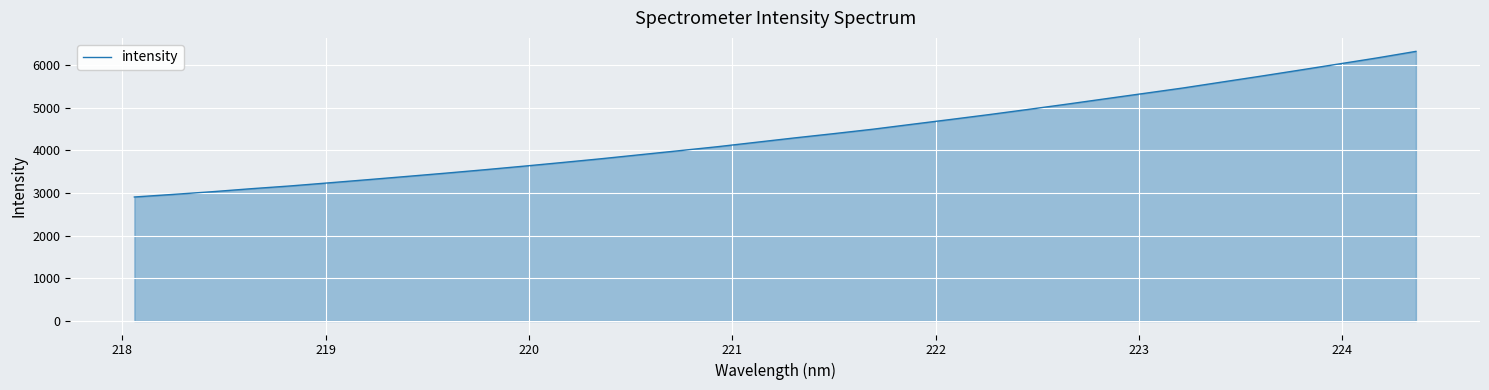

What is the maximum value shown in the chart?

6324.1